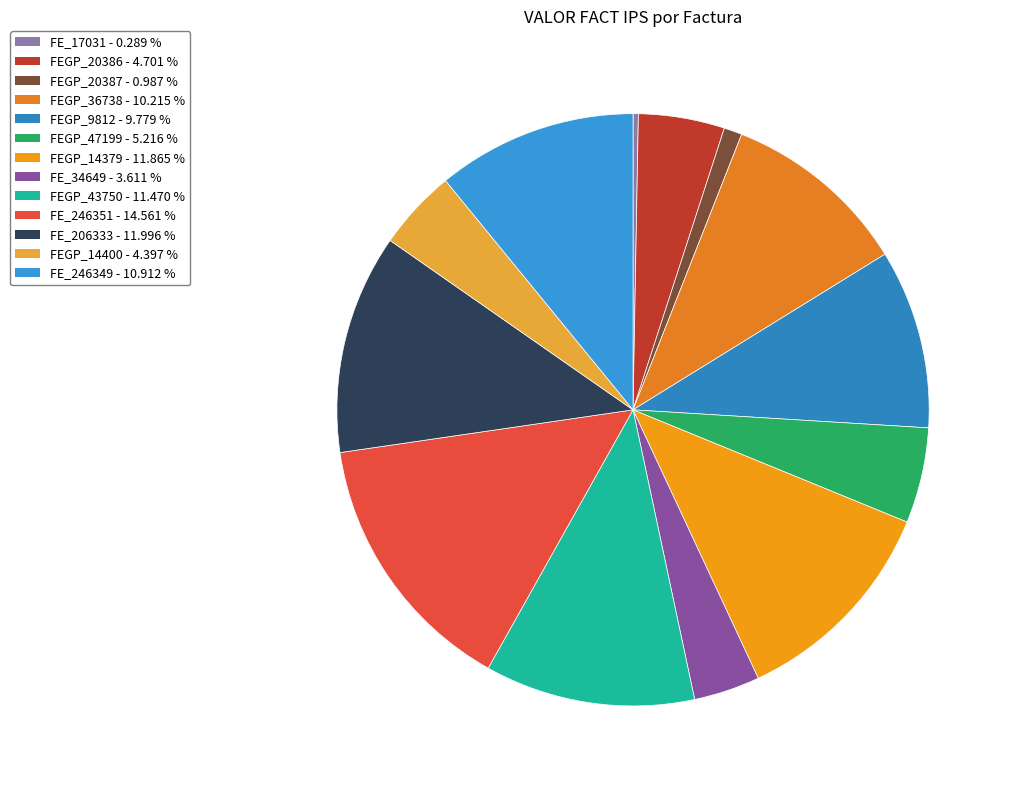

How many slices are in this pie chart?

13